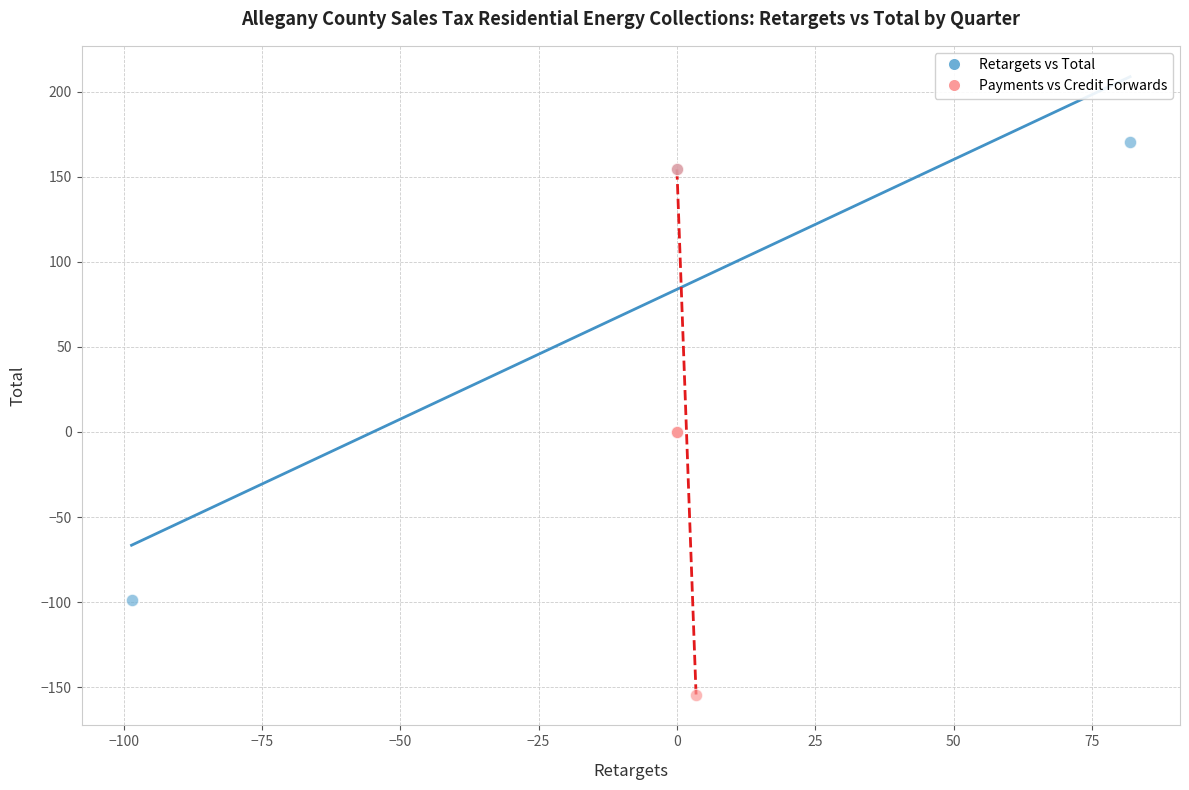

Which series contains the lowest Y value?

Payments vs Credit Forwards